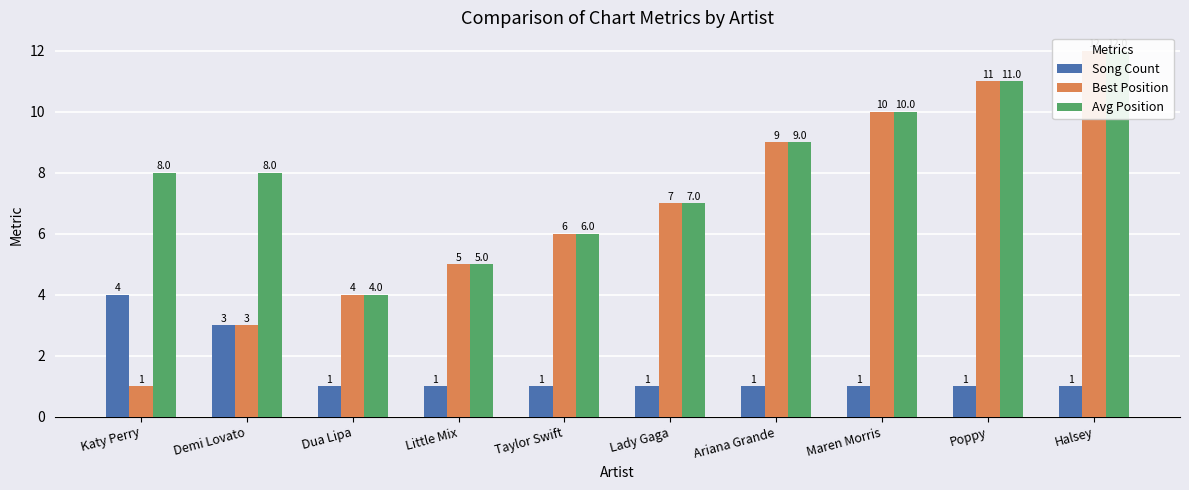

What is the label of the 7th bar from the left?

Ariana Grande